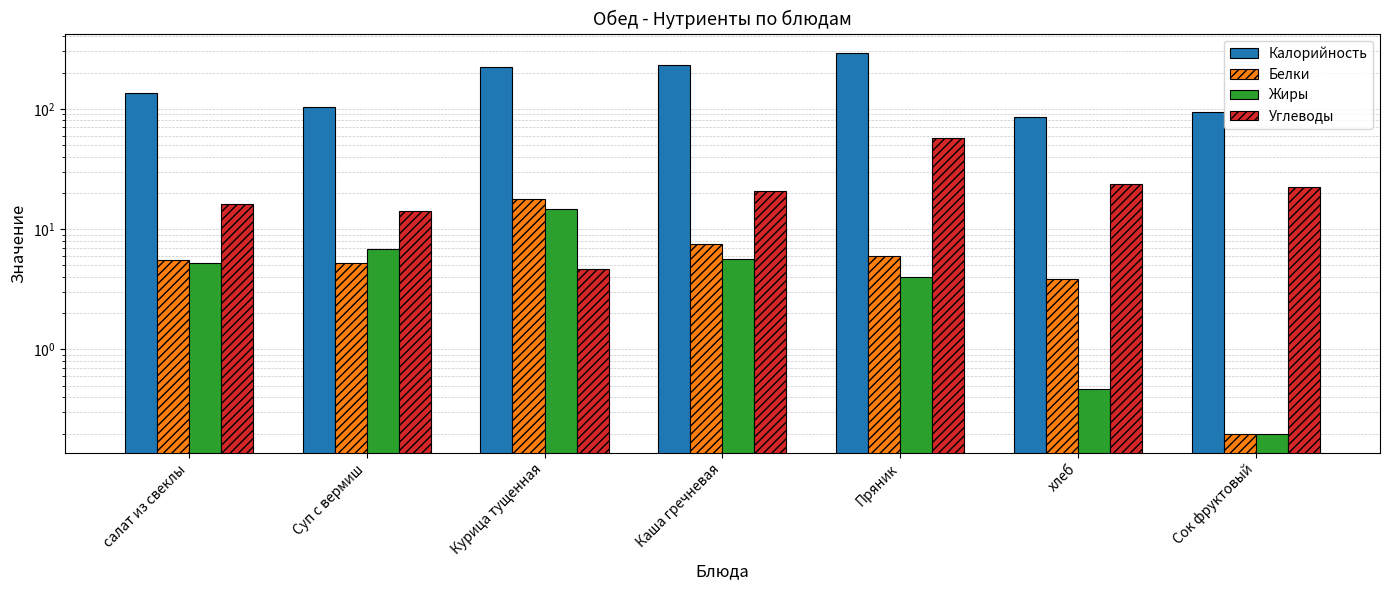

At how many categories does at least one series exceed 35?

7